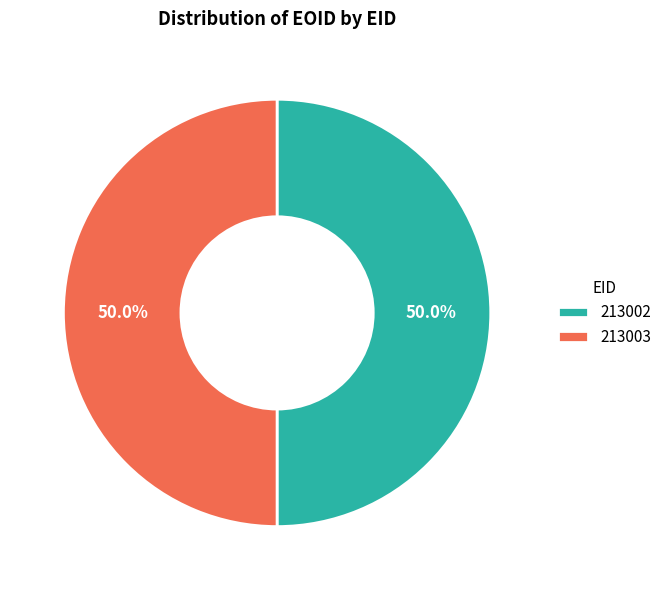

Count the number of slices in the pie.

2